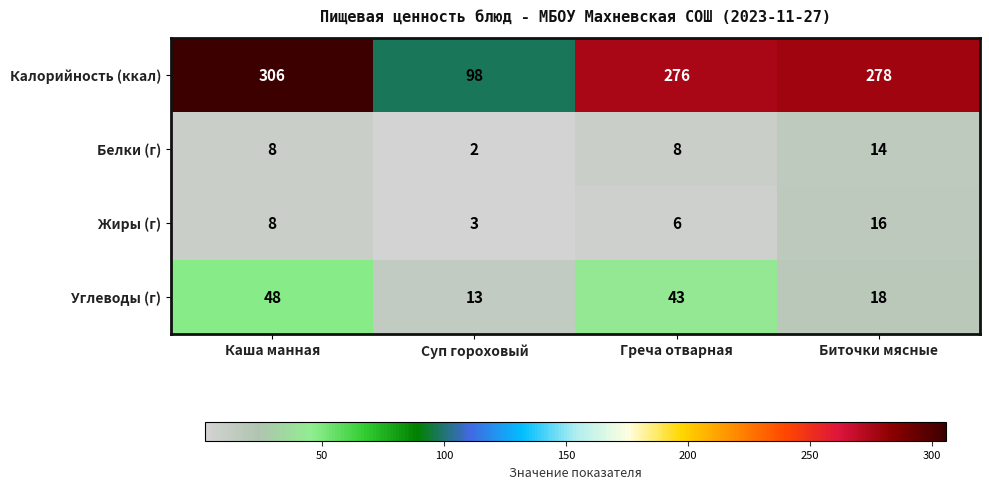

Rank the series at Суп гороховый from lowest to highest value.

Белки (г), Жиры (г), Углеводы (г), Калорийность (ккал)